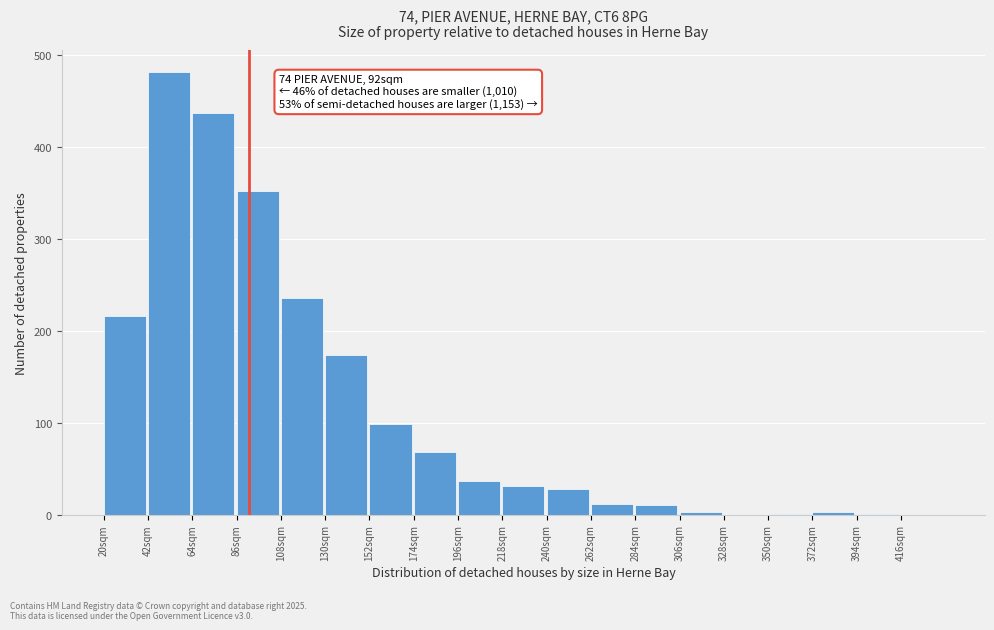

Which range on the x-axis has the tallest bar?

42 to 64